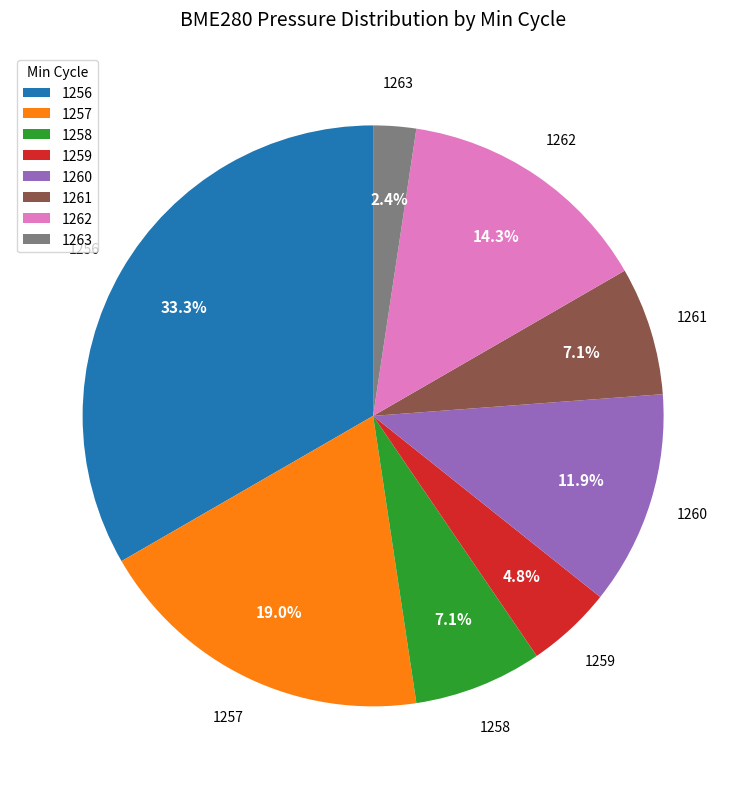

What is the largest slice in the pie chart?

1256